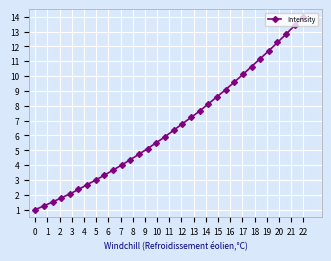

What is the greatest value displayed?

14.0